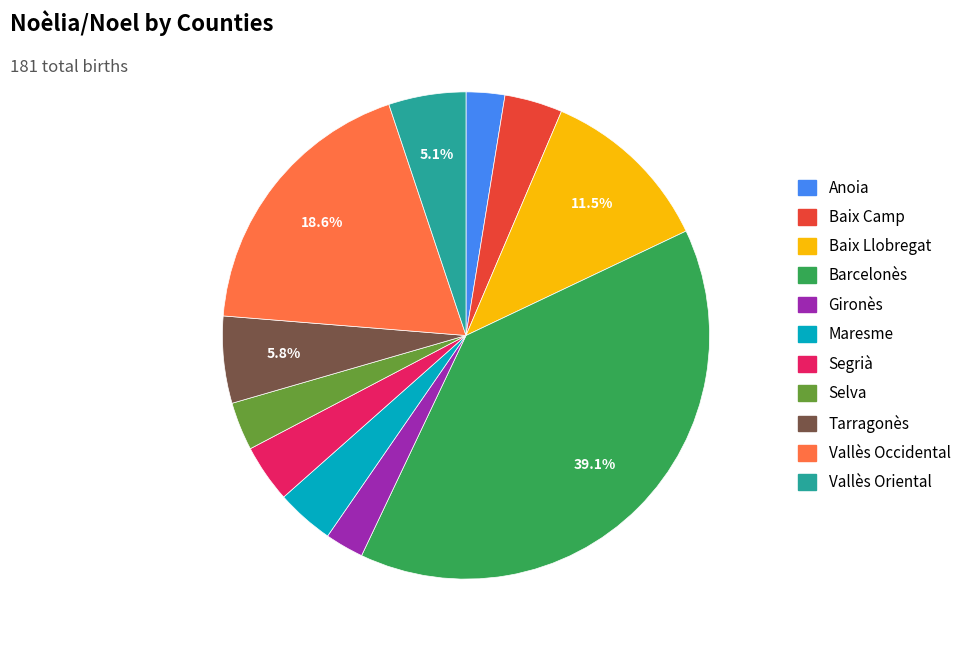

What percentage is the Gironès slice, to the nearest percent?

3%